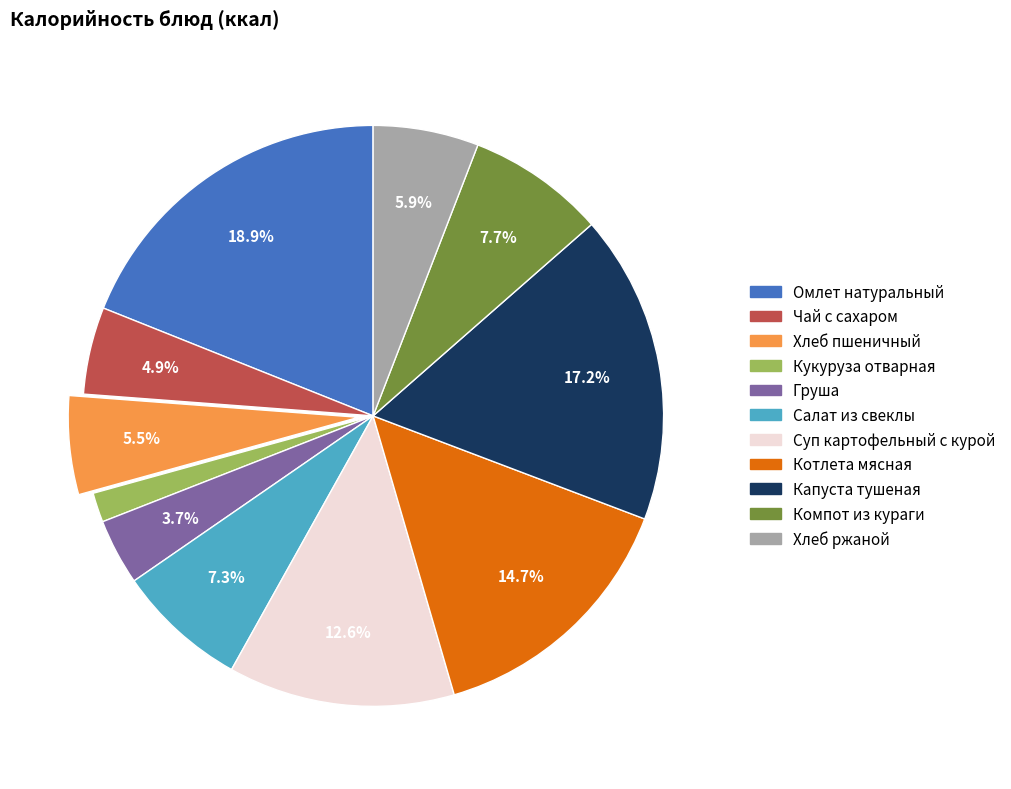

Which slice is the largest?

Омлет натуральный